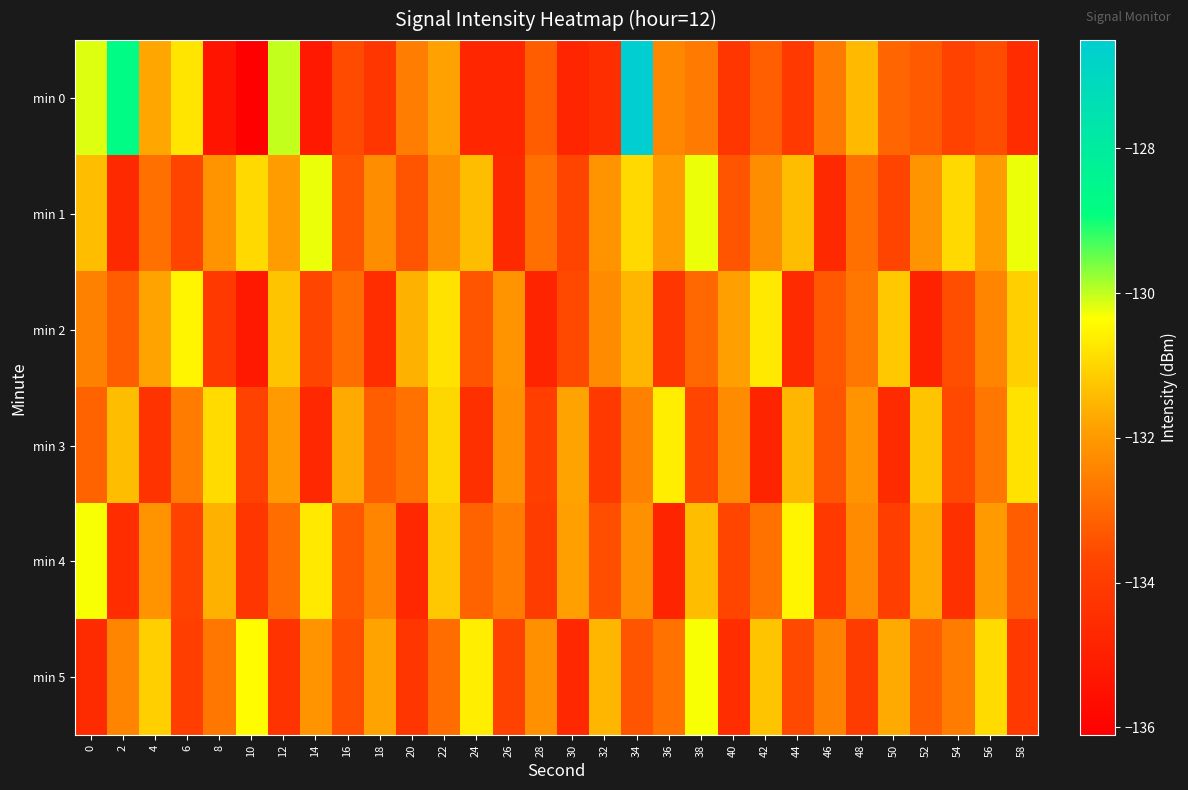

Reading left to right, what are all the values shown in this chart?

min 0: 0=-130.2	2=-128.8	4=-131.7	6=-130.8	8=-135.4	10=-136.1	12=-130.0	14=-135.2	16=-133.6	18=-134.2	20=-132.6	22=-131.9	24=-134.7	26=-134.7	28=-133.2	30=-134.8	32=-134.5	34=-126.5	36=-132.4	38=-132.6	40=-134.2	42=-133.2	44=-134.1	46=-132.6	48=-131.5	50=-133.1	52=-133.3	54=-133.8	56=-133.6	58=-134.5
min 1: 0=-131.4	2=-134.7	4=-132.8	6=-133.7	8=-132.1	10=-130.9	12=-132.0	14=-130.3	16=-133.4	18=-132.3	20=-133.4	22=-132.3	24=-131.4	26=-134.7	28=-132.8	30=-133.7	32=-132.1	34=-130.9	36=-132.0	38=-130.3	40=-133.4	42=-132.3	44=-131.4	46=-134.7	48=-132.8	50=-133.7	52=-132.1	54=-130.9	56=-132.0	58=-130.3
min 2: 0=-132.5	2=-133.2	4=-131.8	6=-130.5	8=-134.1	10=-135.2	12=-131.3	14=-133.7	16=-132.9	18=-134.5	20=-131.6	22=-130.8	24=-133.4	26=-132.1	28=-134.8	30=-133.6	32=-132.3	34=-131.5	36=-134.2	38=-133.0	40=-131.9	42=-130.7	44=-134.6	46=-133.3	48=-132.7	50=-131.2	52=-134.9	54=-133.5	56=-132.4	58=-131.1
min 3: 0=-133.1	2=-131.4	4=-134.3	6=-132.6	8=-130.9	10=-133.8	12=-132.0	14=-134.7	16=-131.7	18=-133.2	20=-132.8	22=-131.0	24=-134.4	26=-132.2	28=-133.9	30=-131.8	32=-134.1	34=-132.5	36=-130.6	38=-133.7	40=-132.3	42=-134.8	44=-131.5	46=-133.4	48=-132.1	50=-134.6	52=-131.3	54=-133.6	56=-132.7	58=-130.8
min 4: 0=-130.3	2=-134.5	4=-132.1	6=-133.8	8=-131.6	10=-134.2	12=-132.9	14=-130.7	16=-133.3	18=-132.4	20=-134.7	22=-131.2	24=-133.1	26=-132.6	28=-134.0	30=-131.9	32=-133.5	34=-132.2	36=-134.8	38=-131.4	40=-133.7	42=-132.8	44=-130.5	46=-134.1	48=-132.3	50=-133.9	52=-131.7	54=-134.4	56=-132.0	58=-133.2
min 5: 0=-134.6	2=-132.4	4=-131.1	6=-133.9	8=-132.7	10=-130.4	12=-134.3	14=-132.1	16=-133.5	18=-131.8	20=-134.2	22=-132.9	24=-130.6	26=-133.8	28=-132.2	30=-134.7	32=-131.5	34=-133.4	36=-132.8	38=-130.3	40=-134.5	42=-131.3	44=-133.6	46=-132.5	48=-134.0	50=-131.7	52=-133.2	54=-132.6	56=-130.9	58=-134.1